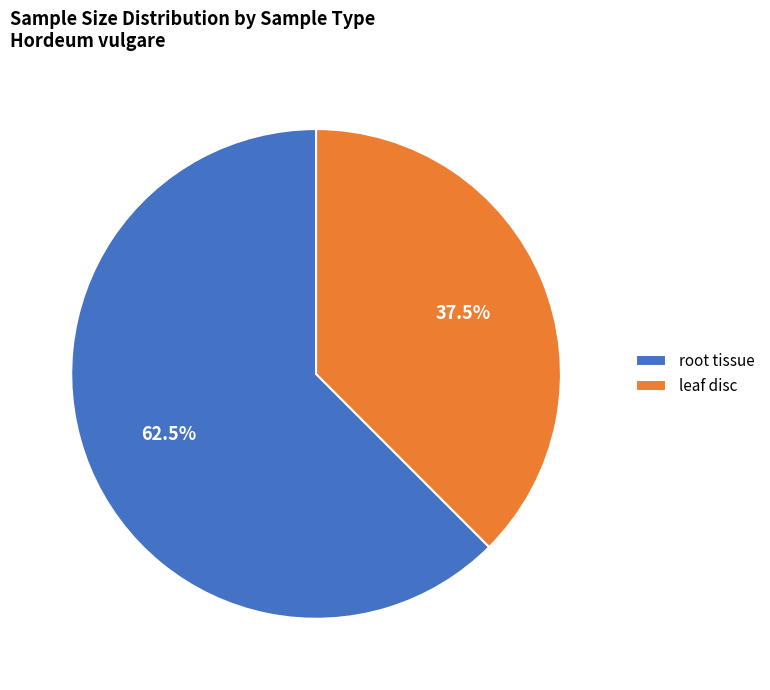

What is the total percentage of leaf disc and root tissue?

100.0%